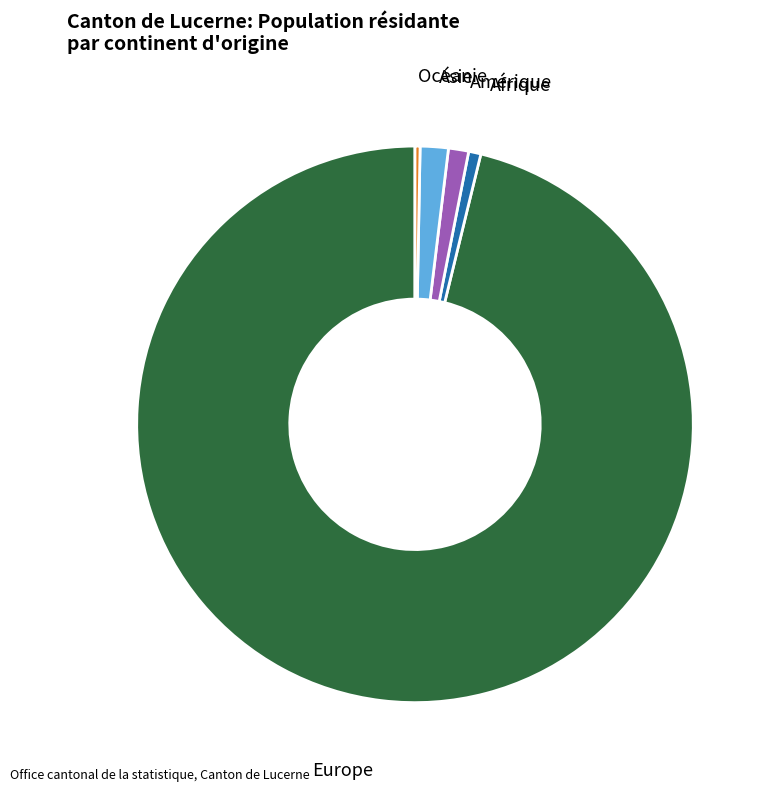

What is the majority slice?

Europe